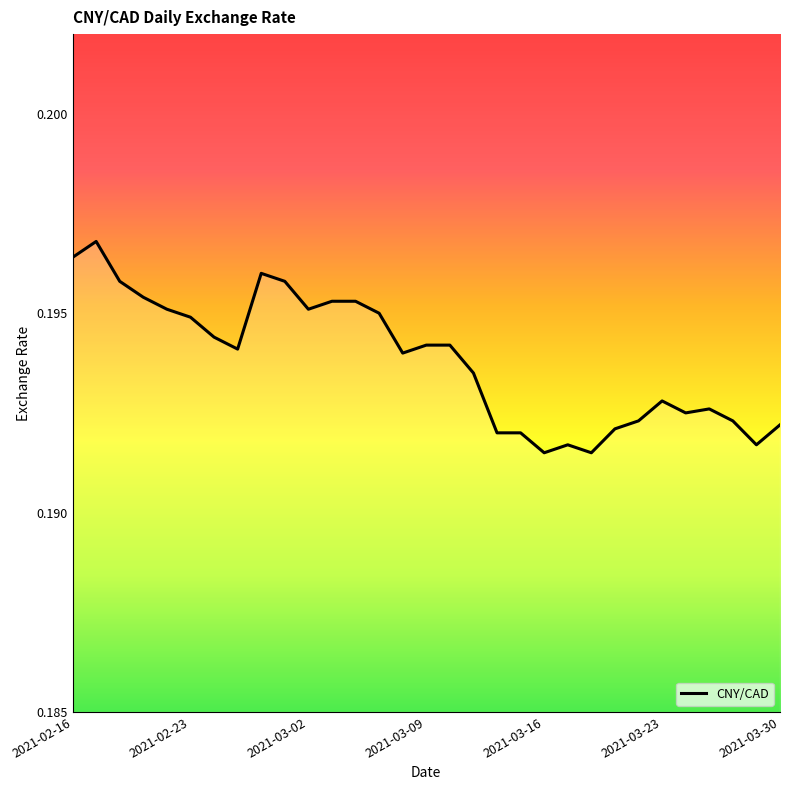

Does the chart have visible grid lines?

No